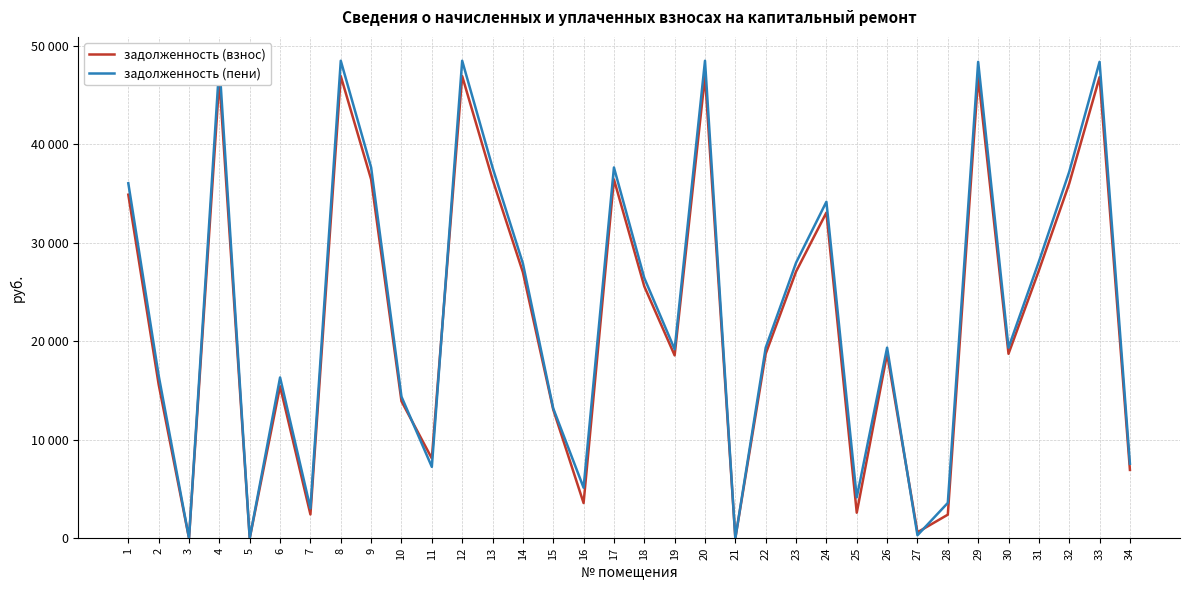

Reading left to right, list all the values displayed in this chart.

задолженность (взнос): 34871.6	15603.3	0.0	46584.5	0.0	15420.5	2415.1	46905.6	36422.6	13905.8	8102.5	46905.6	36422.6	26998.9	13059.1	3570.7	36422.6	25565.3	18559.1	46905.6	0.0	18719.4	27062.8	33053.0	2590.0	18719.4	601.5	2390.5	46798.6	18719.4	27169.8	35994.7	46798.6	6936.0
задолженность (пени): 36029.6	16510.8	0.0	48131.4	0.0	16317.4	3031.3	48463.1	37632.0	14367.6	7243.6	48463.1	37632.0	27895.8	13175.3	5128.3	37632.0	26414.2	19175.3	48463.1	0.0	19341.0	27961.5	34150.6	4144.0	19341.0	300.7	3585.8	48352.6	19341.0	28072.0	37190.0	48352.6	7557.6